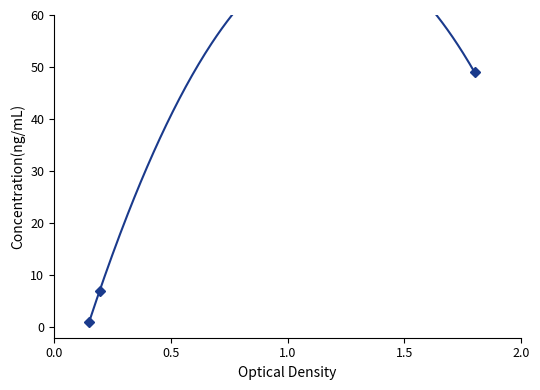

What is the difference between the second highest and minimum values?

6.0